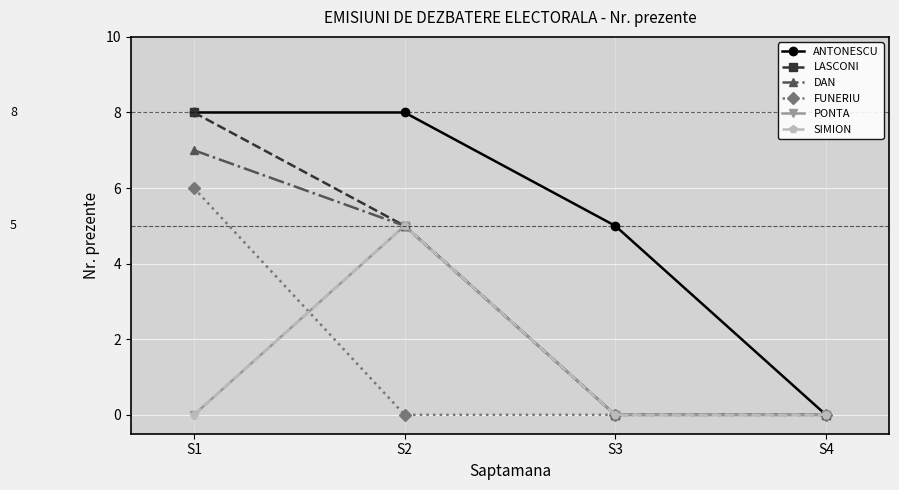

Reading right to left, extract all data points from this chart.

ANTONESCU: S4=0	S3=5	S2=8	S1=8
LASCONI: S4=0	S3=0	S2=5	S1=8
DAN: S4=0	S3=0	S2=5	S1=7
FUNERIU: S4=0	S3=0	S2=0	S1=6
PONTA: S4=0	S3=0	S2=5	S1=0
SIMION: S4=0	S3=0	S2=5	S1=0